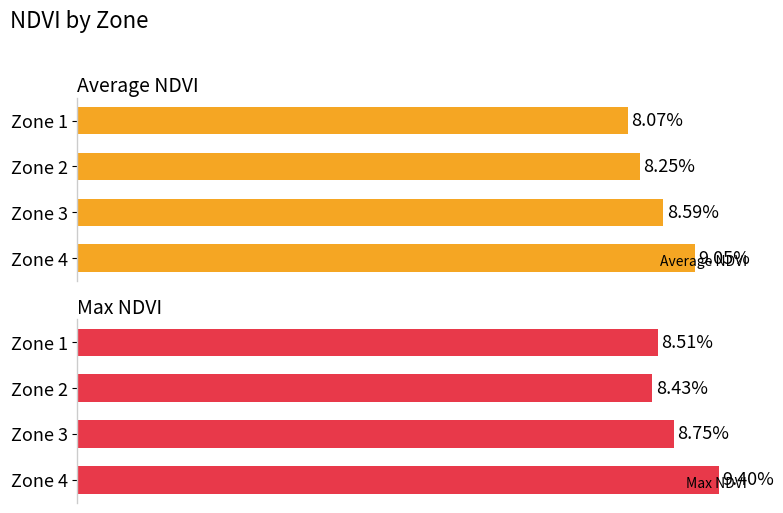

How many Max NDVI values are between 0 and 1?

4